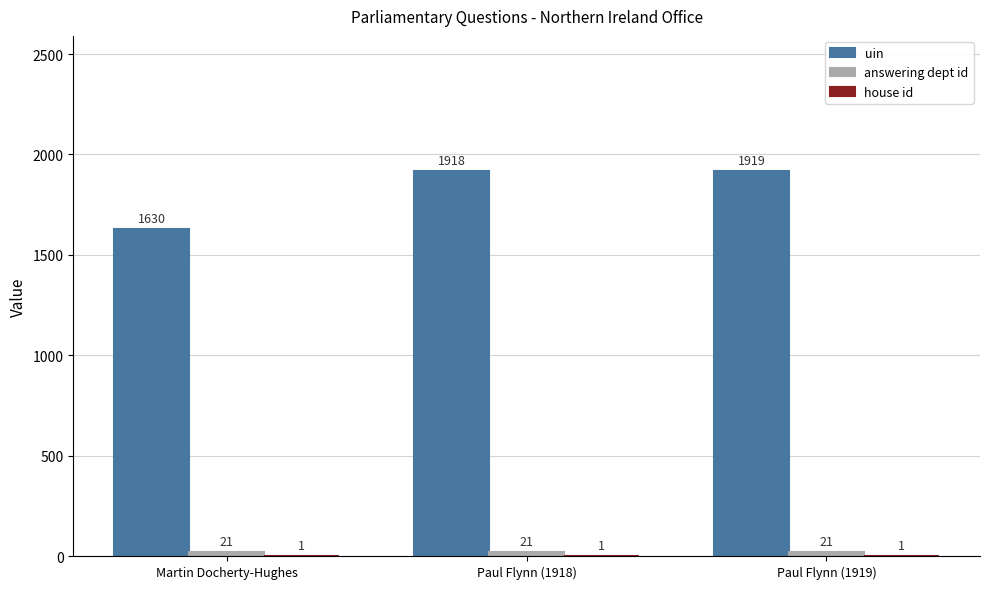

Which series changed the most between Paul Flynn (1918) and Paul Flynn (1919)?

uin